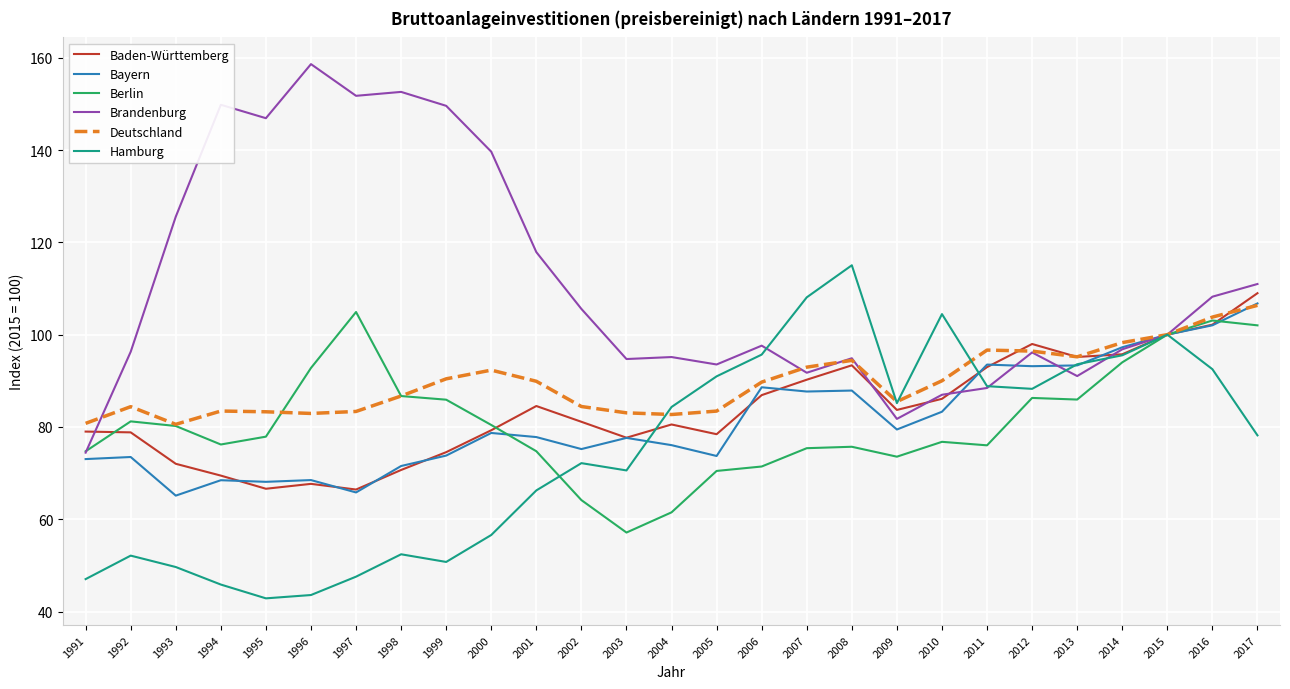

Which series has the widest spread of values?

Brandenburg